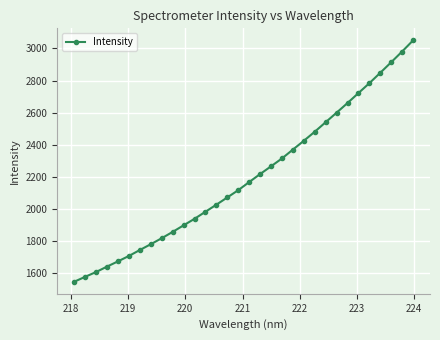

What is the smallest value displayed?

1548.6